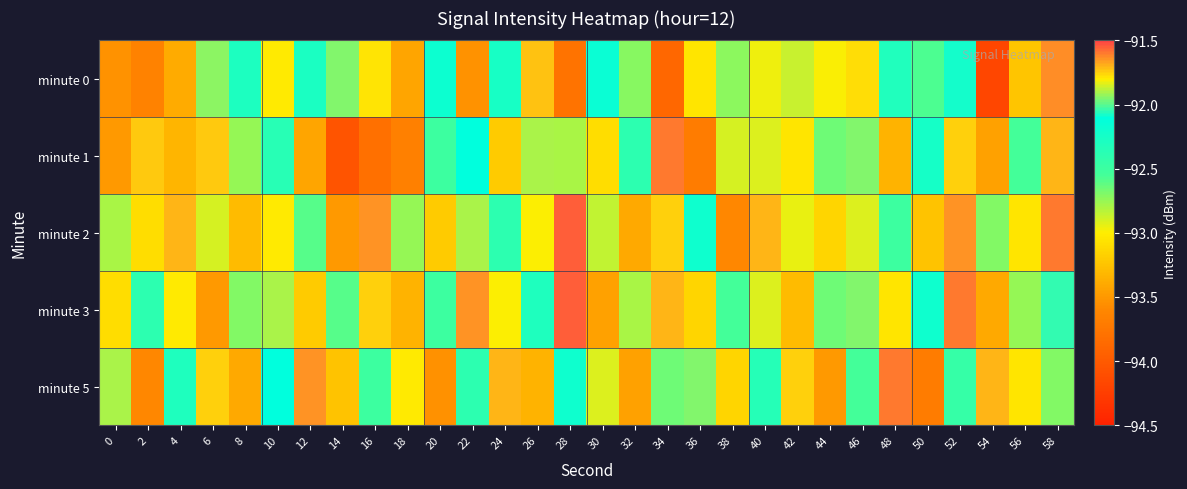

Between 6 and 56, which is larger?

6